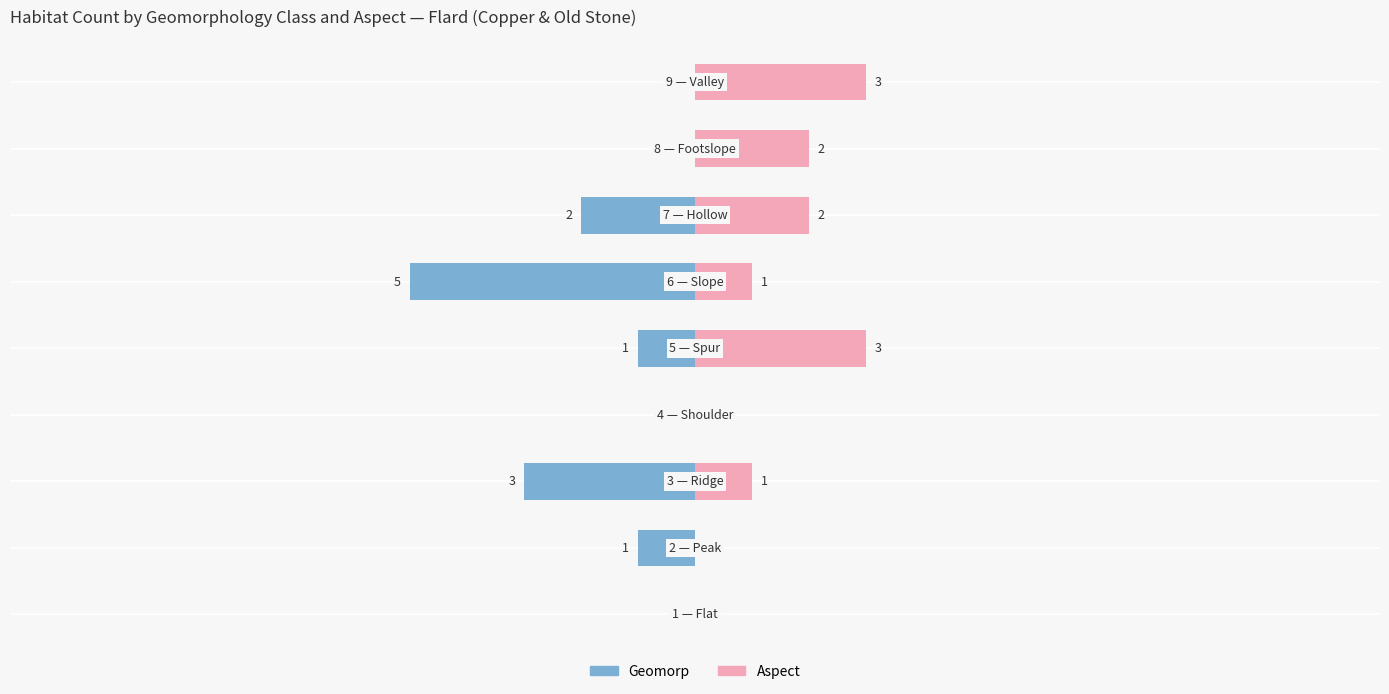

What is the difference between the second highest and second lowest values in the Aspect series?

3